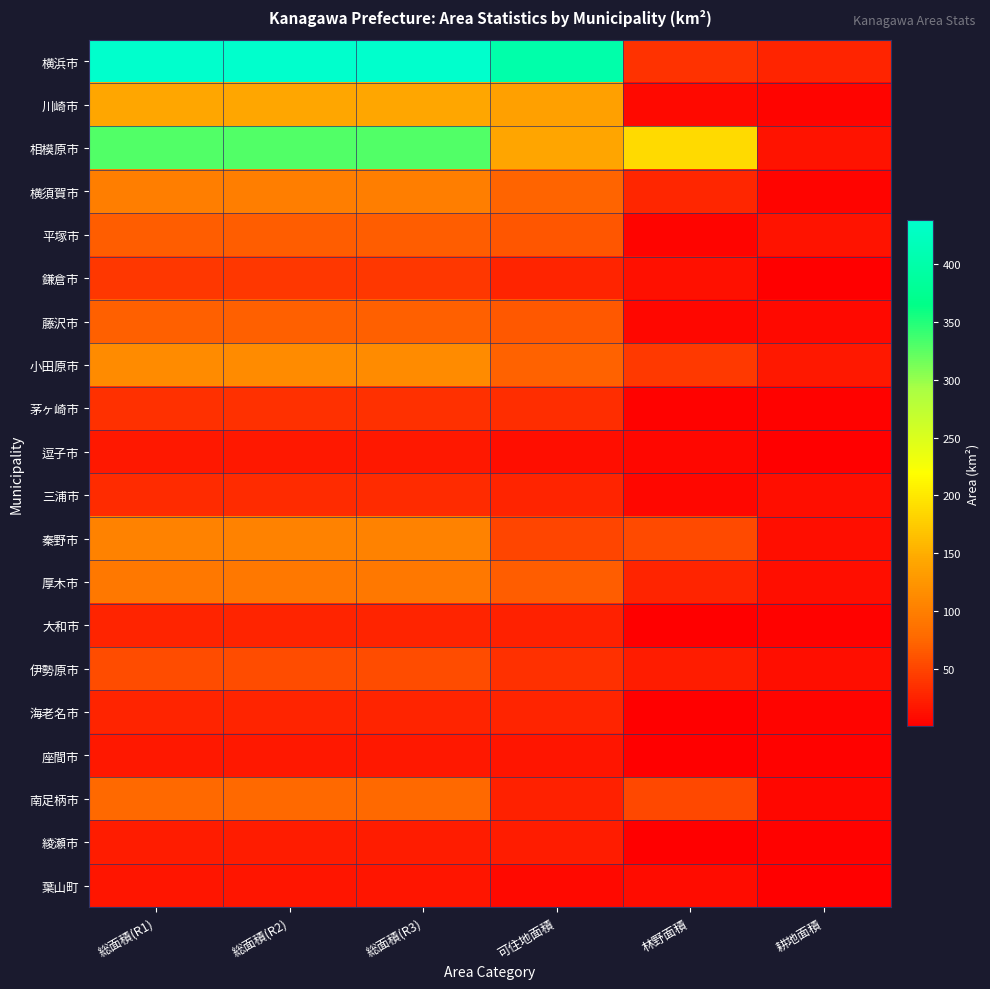

Between 林野面積 and 総面積(R1), which is larger?

総面積(R1)